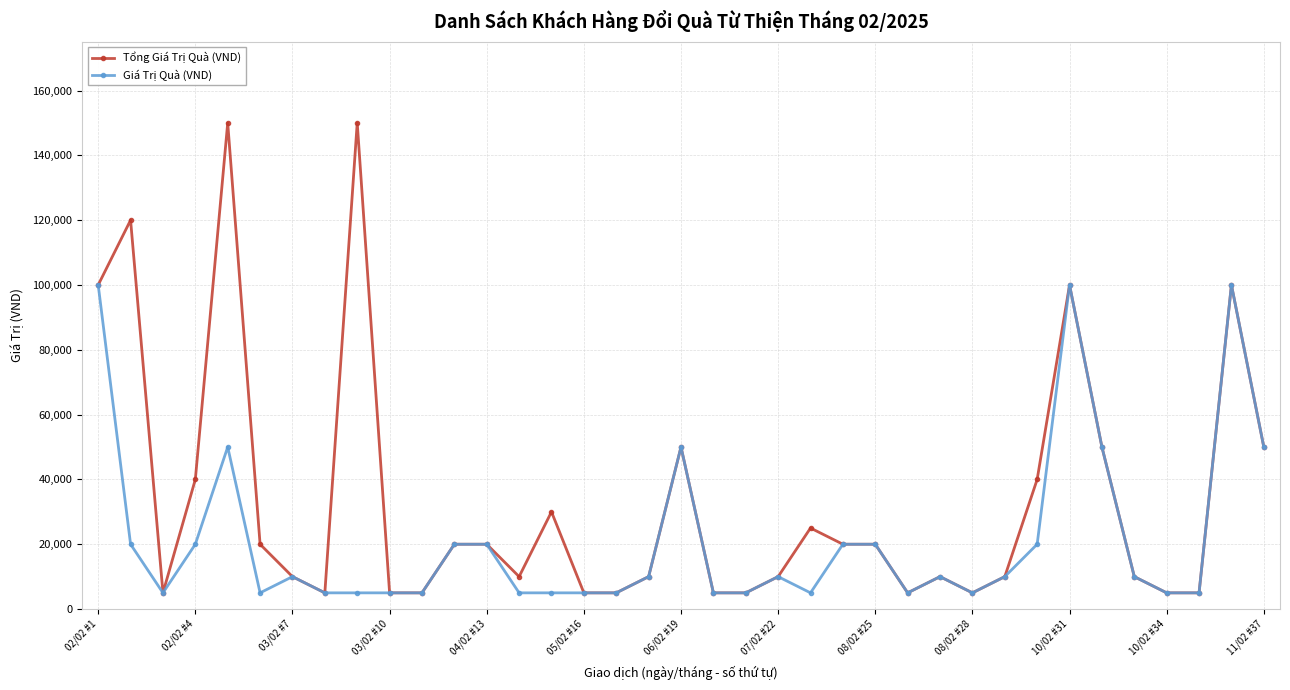

Rank the series by their maximum value, from lowest to highest.

Giá Trị Quà (VND), Tổng Giá Trị Quà (VND)